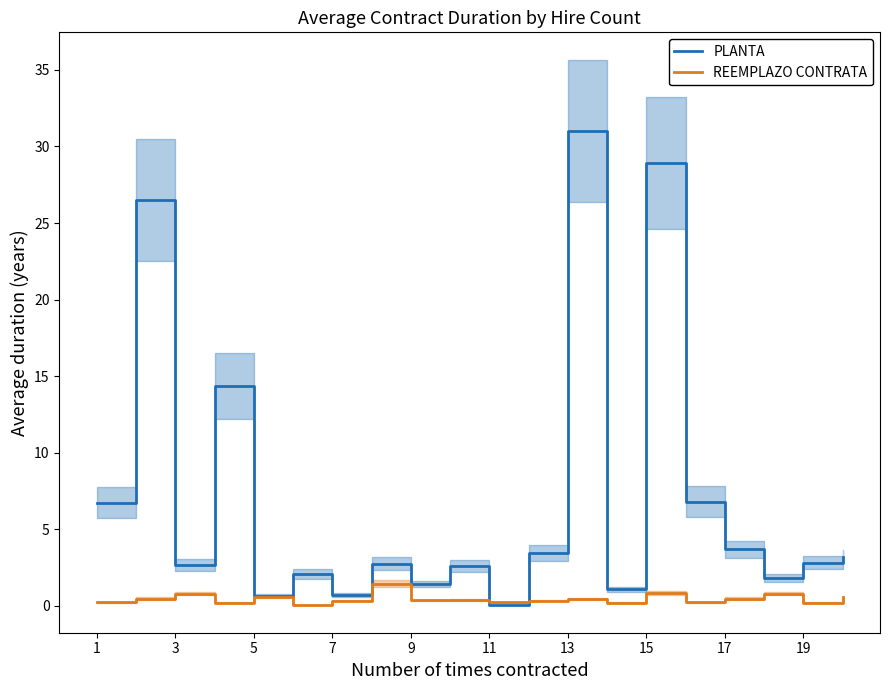

At which label does PLANTA reach its peak?

13